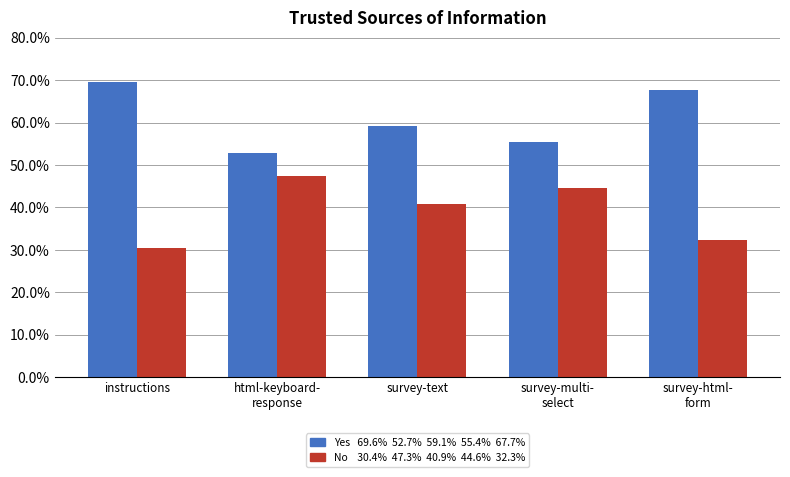

What is the greatest value displayed?

69.6